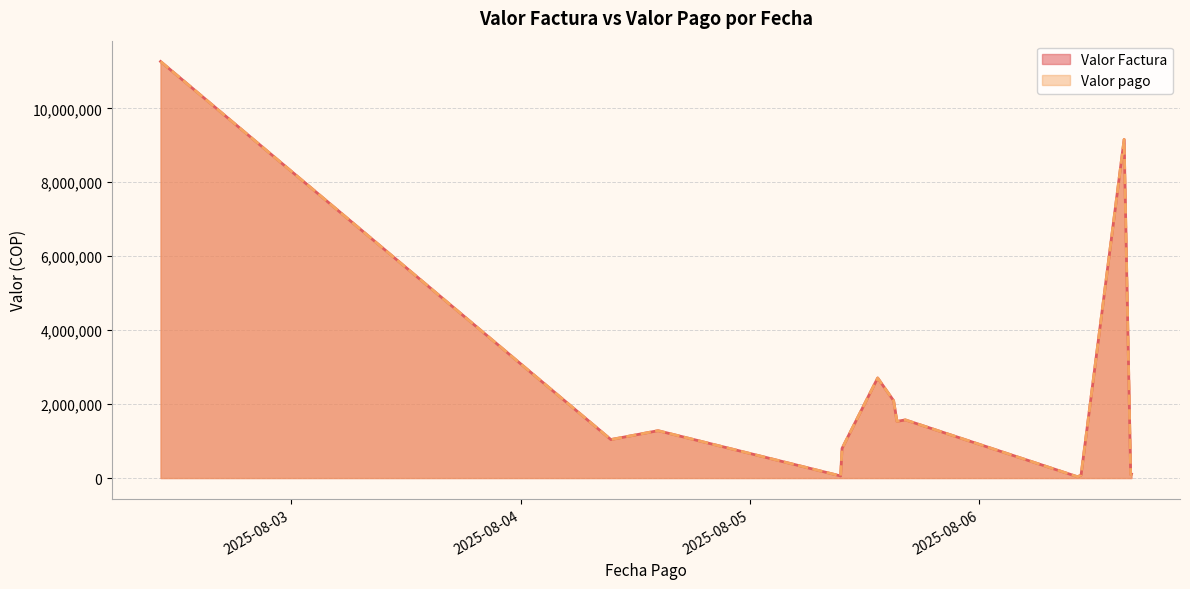

Which series has the largest total across all categories?

Valor Factura (line)